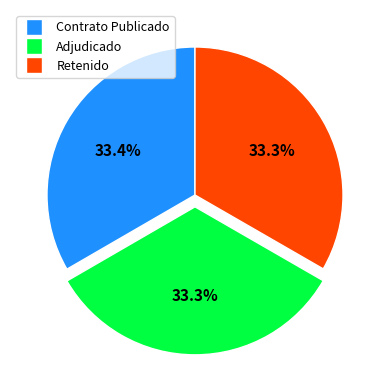

Is there any slice that represents more than half of the pie?

No